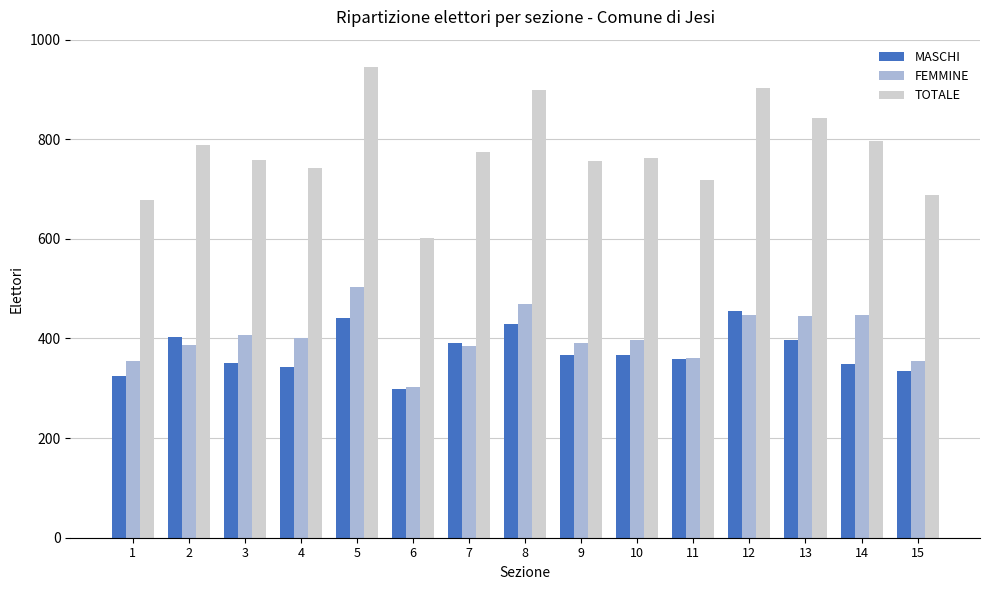

What is the minimum value shown in the chart?

299